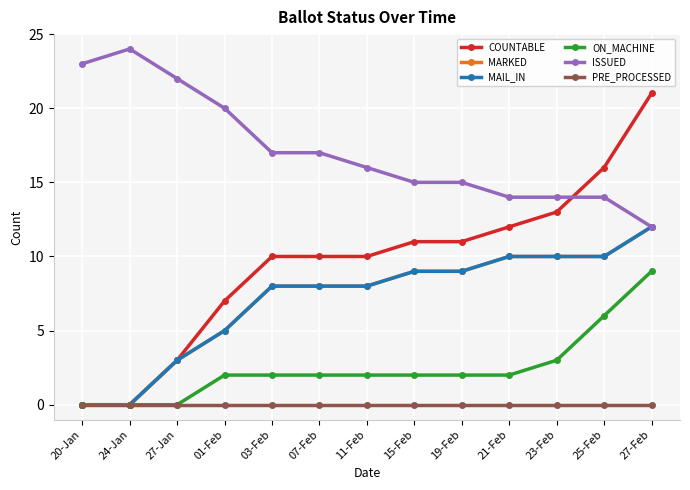

Reading left to right, extract all data points from this chart.

COUNTABLE: 20-Jan=0	24-Jan=0	27-Jan=3	01-Feb=7	03-Feb=10	07-Feb=10	11-Feb=10	15-Feb=11	19-Feb=11	21-Feb=12	23-Feb=13	25-Feb=16	27-Feb=21
MARKED: 20-Jan=0	24-Jan=0	27-Jan=3	01-Feb=5	03-Feb=8	07-Feb=8	11-Feb=8	15-Feb=9	19-Feb=9	21-Feb=10	23-Feb=10	25-Feb=10	27-Feb=12
MAIL_IN: 20-Jan=0	24-Jan=0	27-Jan=3	01-Feb=5	03-Feb=8	07-Feb=8	11-Feb=8	15-Feb=9	19-Feb=9	21-Feb=10	23-Feb=10	25-Feb=10	27-Feb=12
ON_MACHINE: 20-Jan=0	24-Jan=0	27-Jan=0	01-Feb=2	03-Feb=2	07-Feb=2	11-Feb=2	15-Feb=2	19-Feb=2	21-Feb=2	23-Feb=3	25-Feb=6	27-Feb=9
ISSUED: 20-Jan=23	24-Jan=24	27-Jan=22	01-Feb=20	03-Feb=17	07-Feb=17	11-Feb=16	15-Feb=15	19-Feb=15	21-Feb=14	23-Feb=14	25-Feb=14	27-Feb=12
PRE_PROCESSED: 20-Jan=0	24-Jan=0	27-Jan=0	01-Feb=0	03-Feb=0	07-Feb=0	11-Feb=0	15-Feb=0	19-Feb=0	21-Feb=0	23-Feb=0	25-Feb=0	27-Feb=0